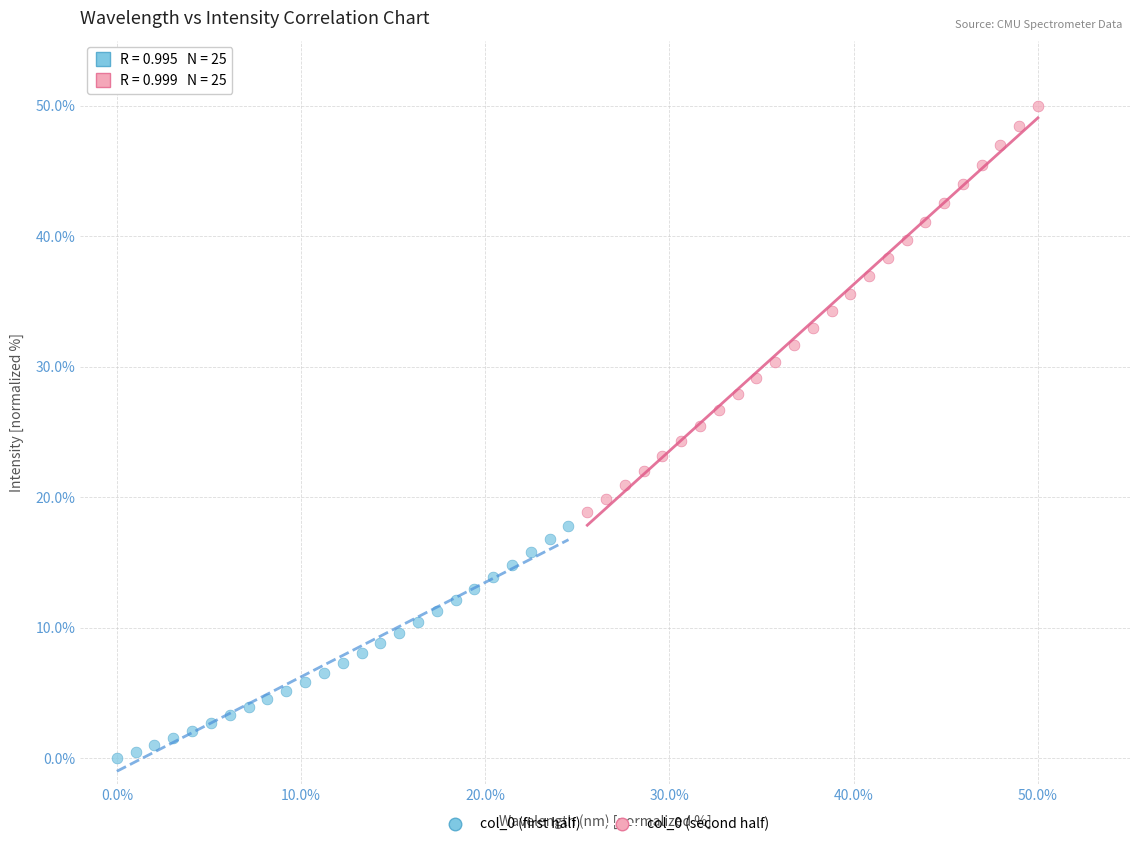

Which series contains the highest Y value?

col_0 (second half)